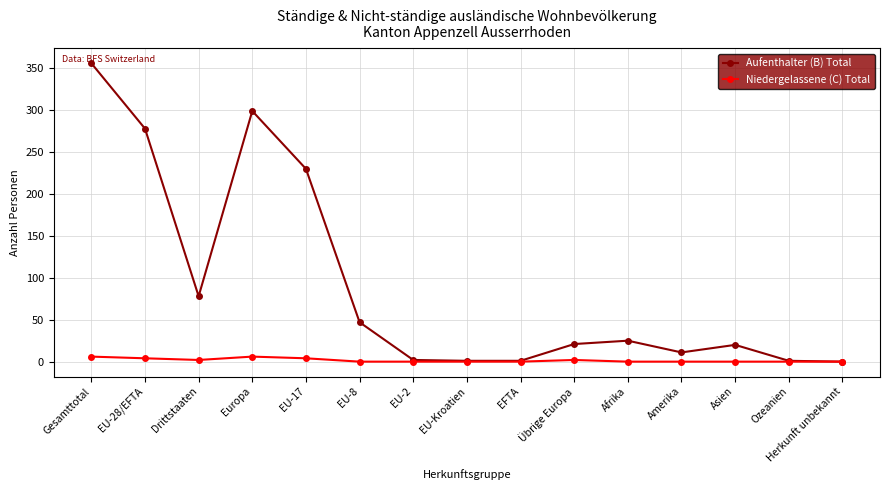

Where is Aufenthalter (B) Total nearest to the value 178?

EU-17